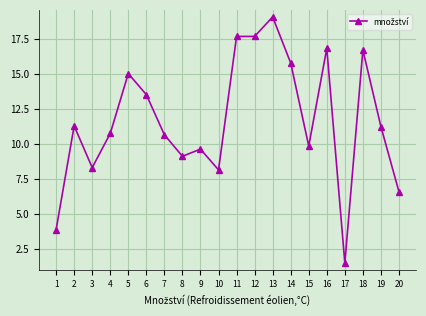

Where is the first local minimum?

3